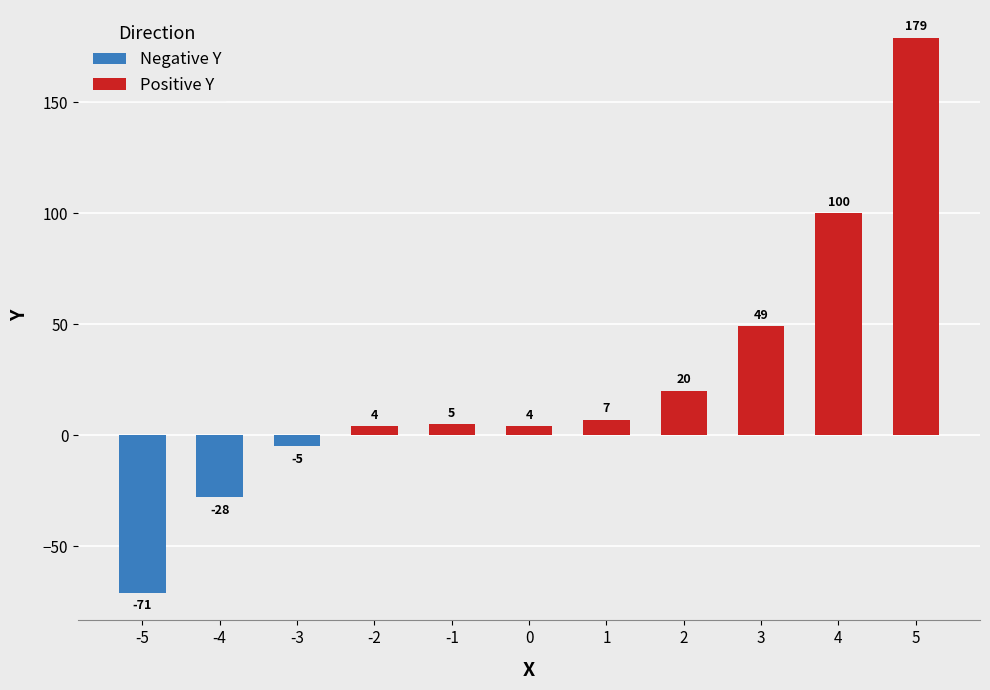

List the labels in order of Positive Y value, smallest first.

-5, -4, -3, -2, 0, -1, 1, 2, 3, 4, 5